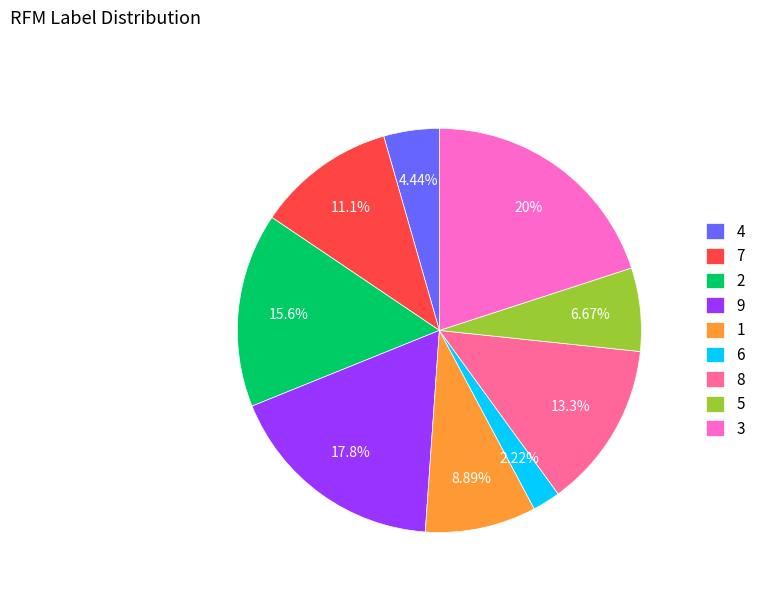

What is the ratio of the value at 1 to the value at 5?

1.3